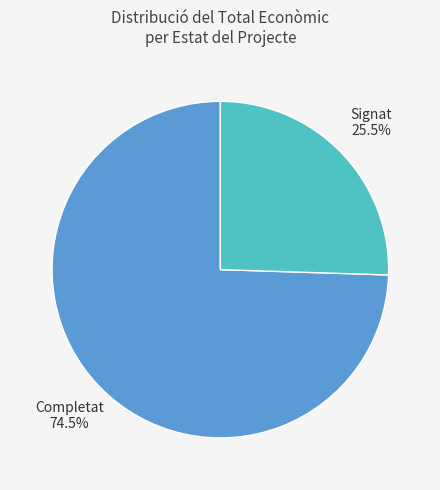

Does any single category account for the majority?

Yes